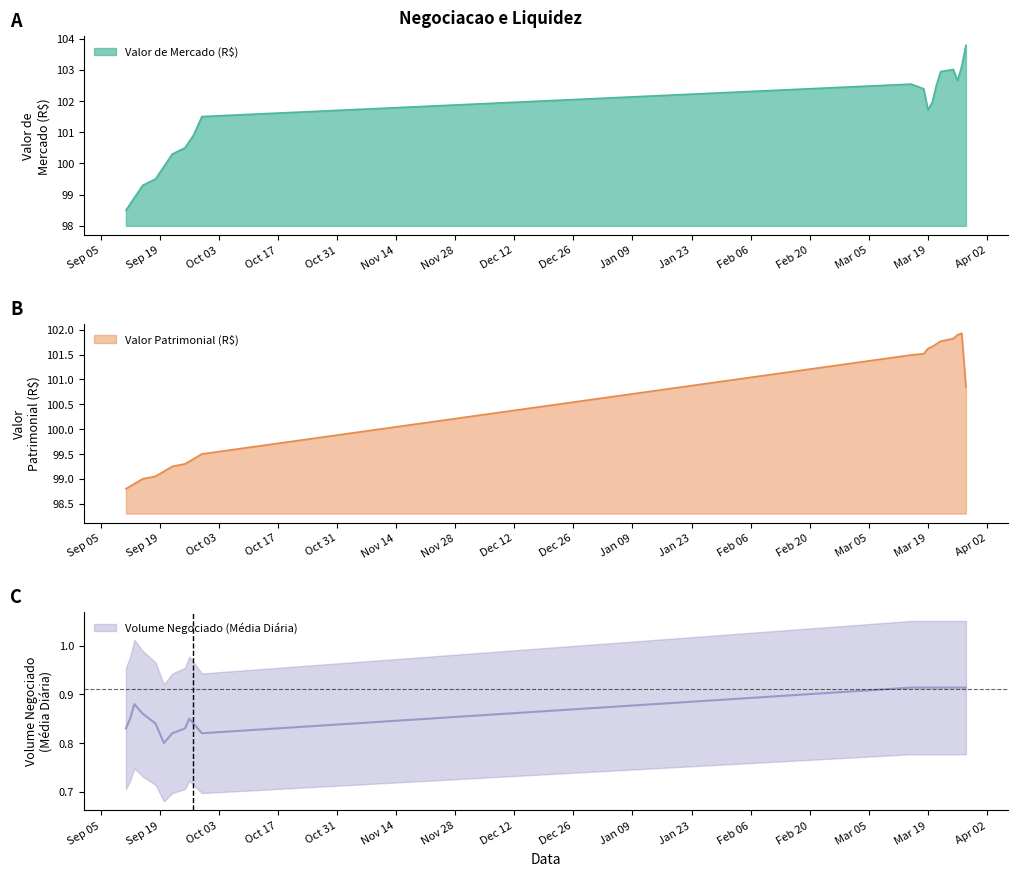

Reading left to right, extract all data points from this chart.

Valor de Mercado (R$): 2023-09-29=101.5	2023-09-28=101.2	2023-09-27=100.9	2023-09-26=100.7	2023-09-25=100.5	2023-09-22=100.3	2023-09-21=100.1	2023-09-20=99.9	2023-09-19=99.7	2023-09-18=99.5	2023-09-15=99.3	2023-09-14=99.1	2023-09-13=98.9	2023-09-12=98.7	2023-09-11=98.5	2024-03-28=103.8	2024-03-27=103.1	2024-03-26=102.7	2024-03-25=103.0	2024-03-22=102.9	2024-03-21=102.5	2024-03-20=102.0	2024-03-19=101.7	2024-03-18=102.4	2024-03-15=102.5
Valor Patrimonial (R$): 2023-09-29=99.5	2023-09-28=99.5	2023-09-27=99.4	2023-09-26=99.3	2023-09-25=99.3	2023-09-22=99.2	2023-09-21=99.2	2023-09-20=99.2	2023-09-19=99.1	2023-09-18=99.0	2023-09-15=99.0	2023-09-14=99.0	2023-09-13=98.9	2023-09-12=98.8	2023-09-11=98.8	2024-03-28=100.8	2024-03-27=101.9	2024-03-26=101.9	2024-03-25=101.8	2024-03-22=101.8	2024-03-21=101.7	2024-03-20=101.7	2024-03-19=101.6	2024-03-18=101.5	2024-03-15=101.5
Volume Negociado (Media Diaria): 2023-09-29=0.8	2023-09-28=0.8	2023-09-27=0.8	2023-09-26=0.8	2023-09-25=0.8	2023-09-22=0.8	2023-09-21=0.8	2023-09-20=0.8	2023-09-19=0.8	2023-09-18=0.8	2023-09-15=0.9	2023-09-14=0.9	2023-09-13=0.9	2023-09-12=0.8	2023-09-11=0.8	2024-03-28=0.9	2024-03-27=0.9	2024-03-26=0.9	2024-03-25=0.9	2024-03-22=0.9	2024-03-21=0.9	2024-03-20=0.9	2024-03-19=0.9	2024-03-18=0.9	2024-03-15=0.9